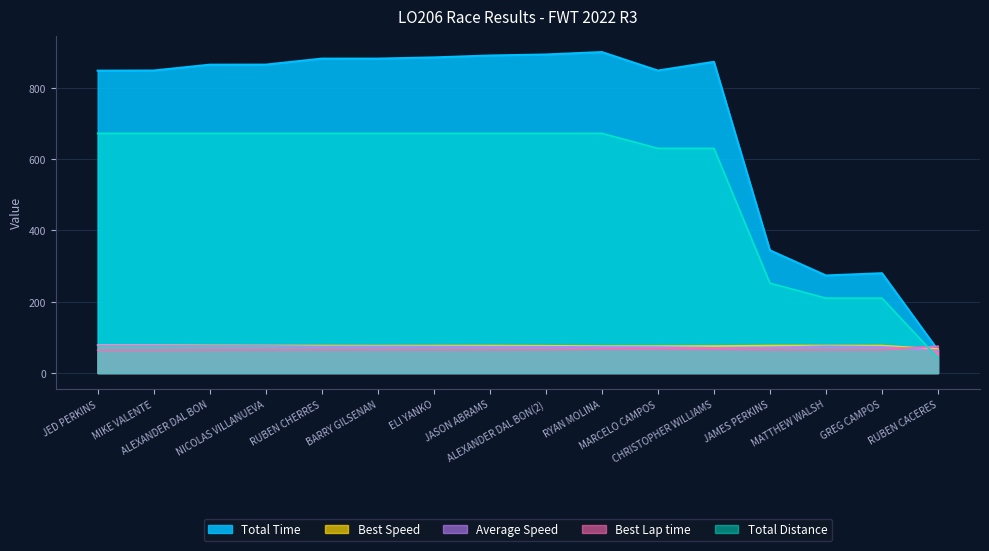

True or false: Total Time has a value of 63.9 at RUBEN CACERES.

True